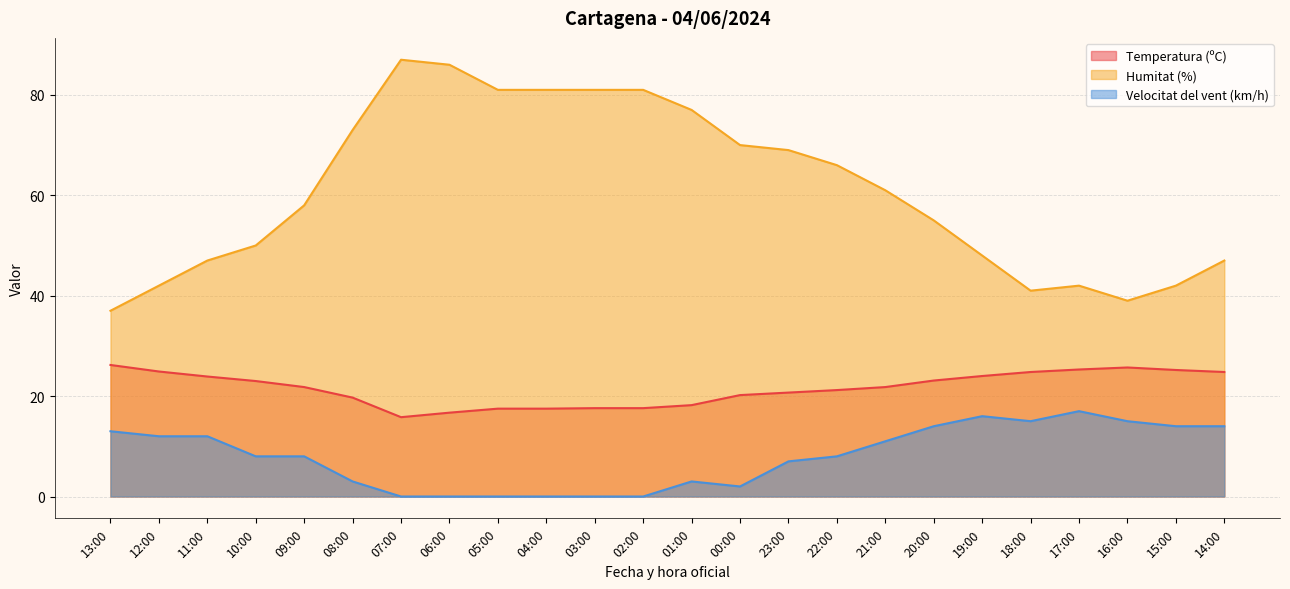

Reading right to left, what are all the values shown in this chart?

Temperatura (ºC): 24.8	25.2	25.7	25.3	24.8	24.0	23.1	21.8	21.2	20.7	20.2	18.2	17.6	17.6	17.5	17.5	16.7	15.8	19.7	21.8	23.0	23.9	24.9	26.2
Humitat (%): 47.0	42.0	39.0	42.0	41.0	48.0	55.0	61.0	66.0	69.0	70.0	77.0	81.0	81.0	81.0	81.0	86.0	87.0	73.0	58.0	50.0	47.0	42.0	37.0
Velocitat del vent (km/h): 14.0	14.0	15.0	17.0	15.0	16.0	14.0	11.0	8.0	7.0	2.0	3.0	0.0	0.0	0.0	0.0	0.0	0.0	3.0	8.0	8.0	12.0	12.0	13.0